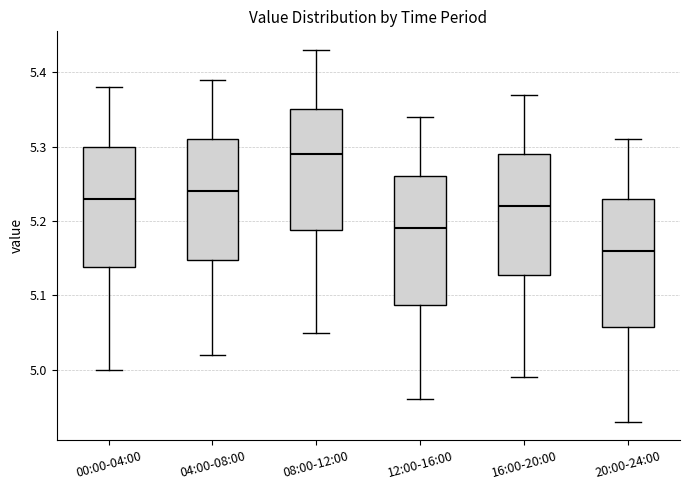

Which box has the lowest median line?

20:00-24:00